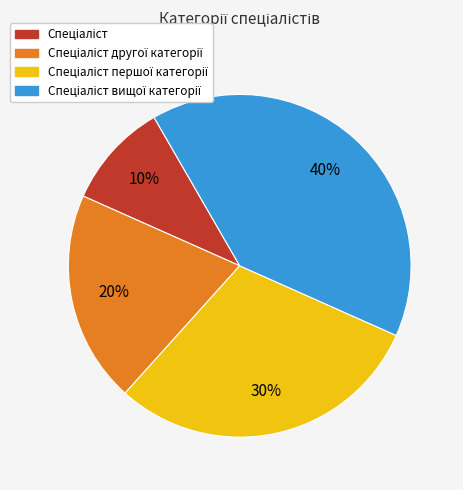

Is there any slice that represents more than half of the pie?

No